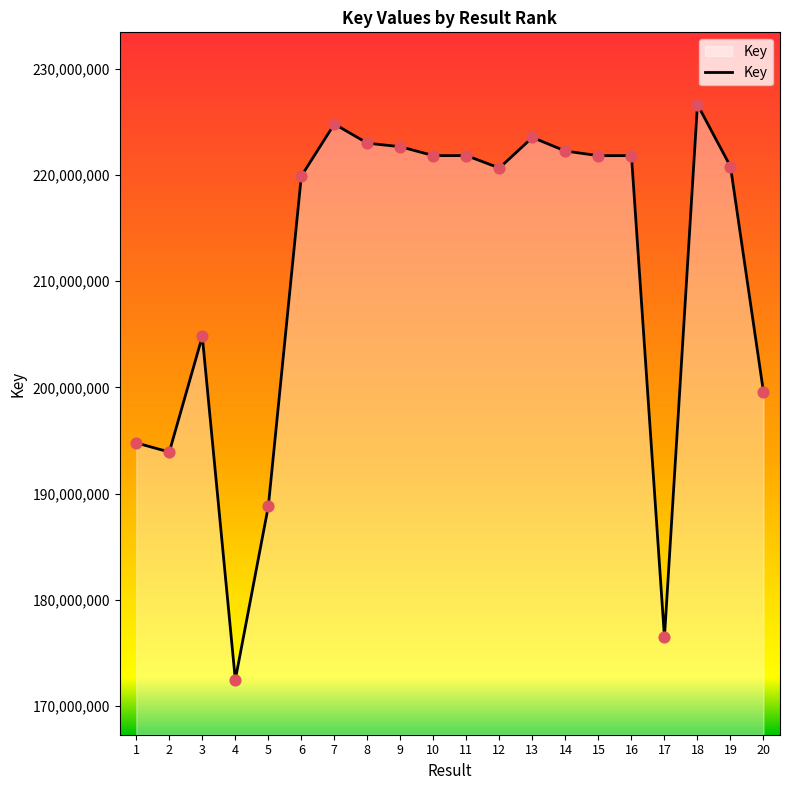

What is the change in value from 8 to 9?

-333476